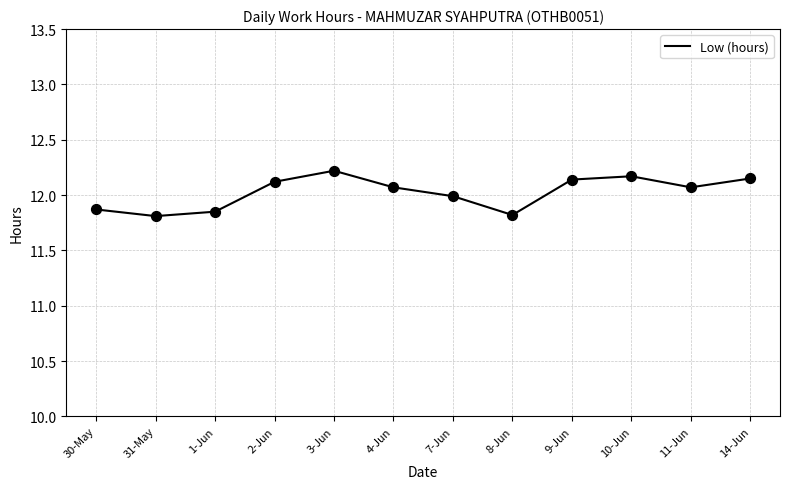

Approximately how many times larger is the value at 11-Jun compared to 30-May?

1.0